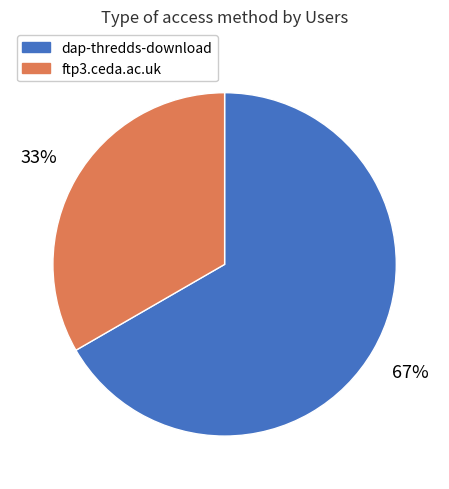

How many slices are in this pie chart?

2